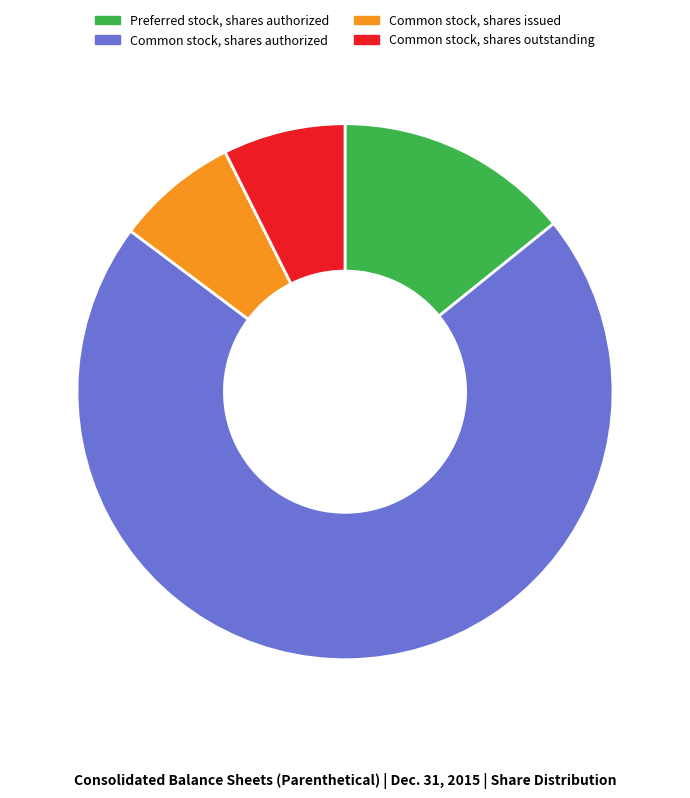

How many segments does this pie chart have?

4